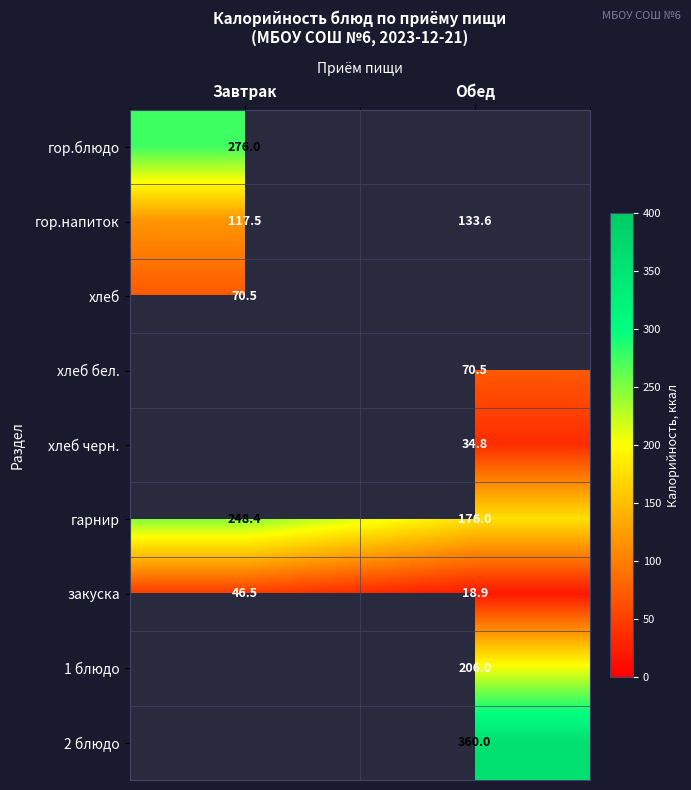

At which label is гор.напиток closest to 125?

Завтрак